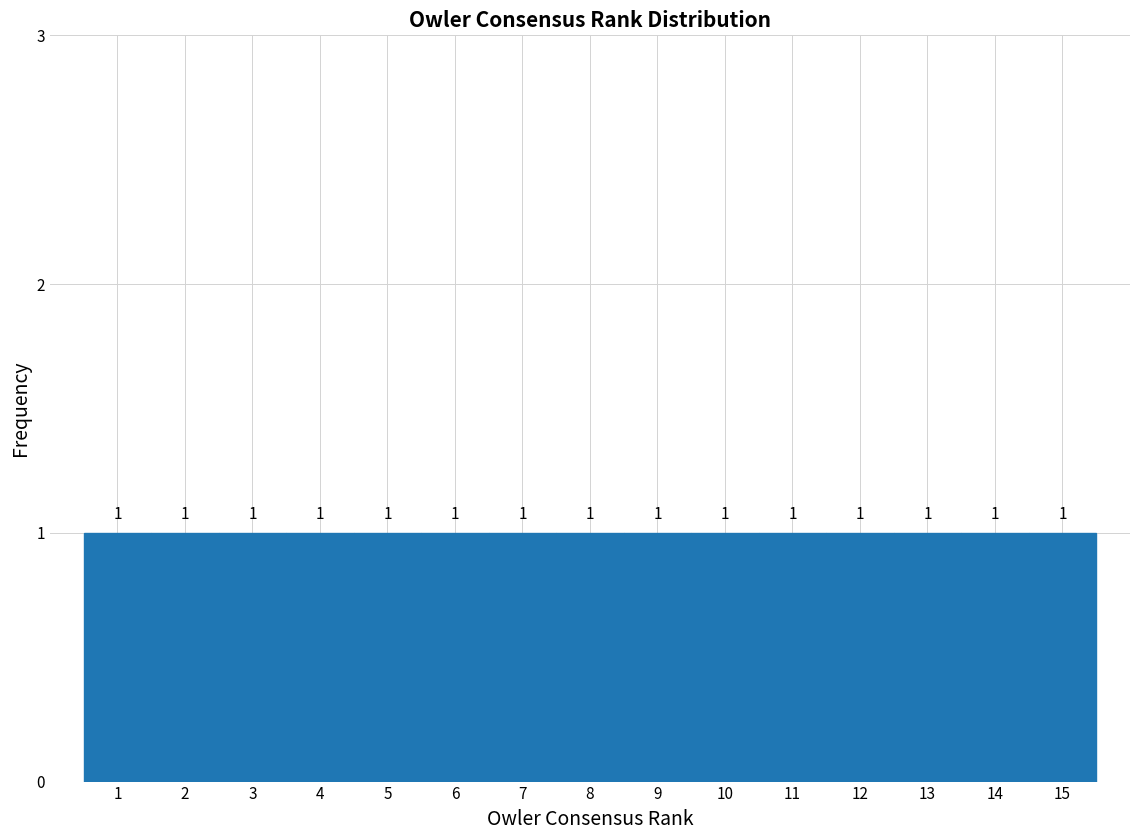

How tall is the bar that spans 5.5 to 6.5 on the x-axis?

1